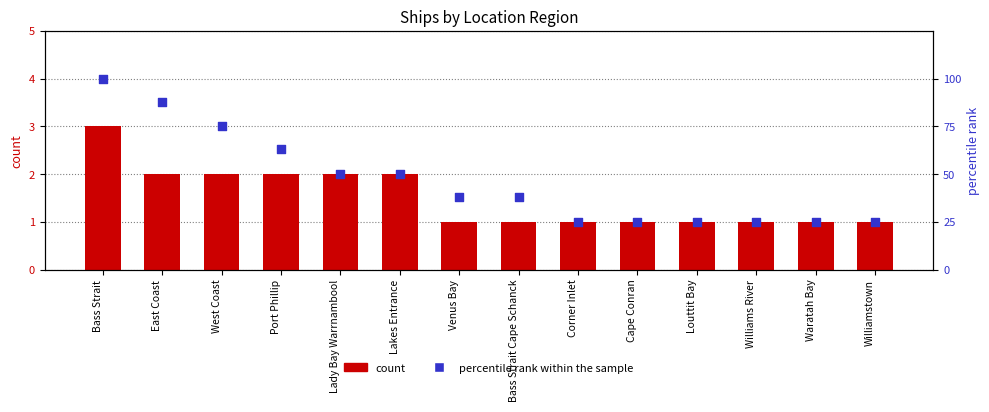

Which series has the largest total across all categories?

percentile rank within the sample